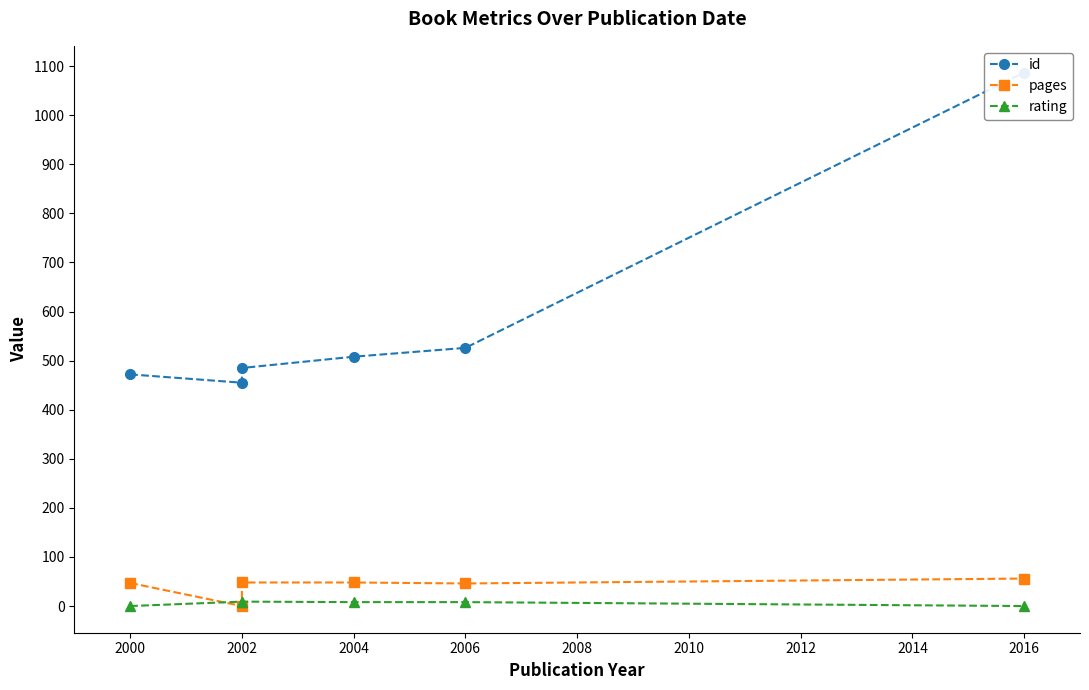

Where is pages nearest to the value 28?

2006